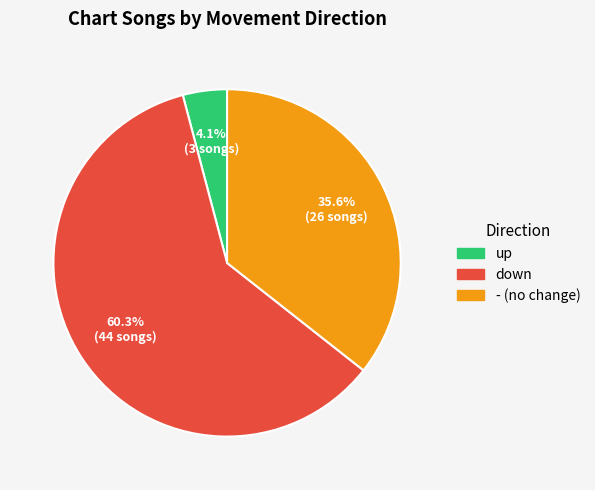

What is the ratio of the value at down to the value at up?

14.7